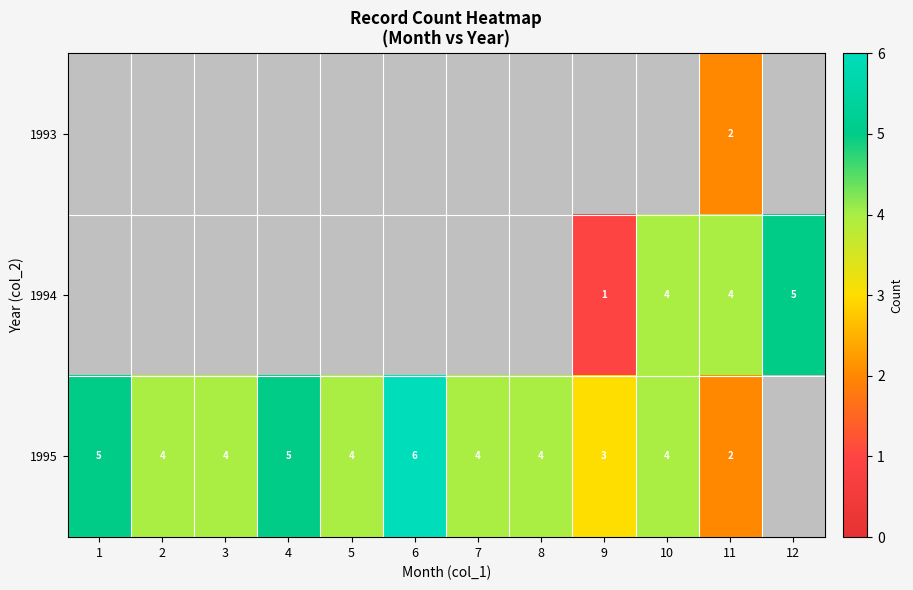

True or false: 1995 has a value of 3 at 4.

False